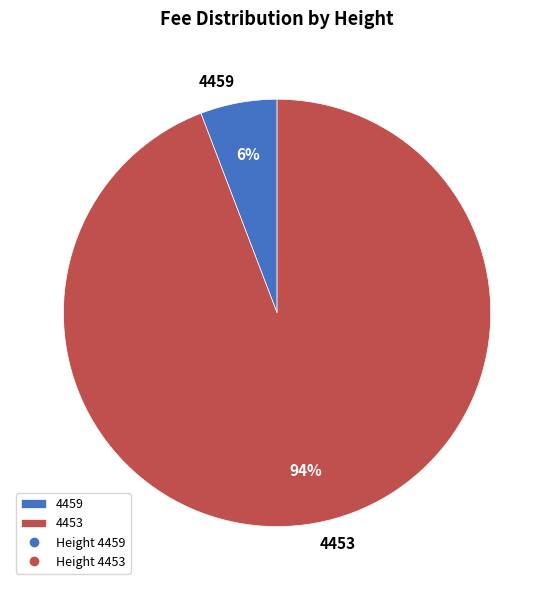

Is the sum of 4459 and 4453 greater than half?

Yes